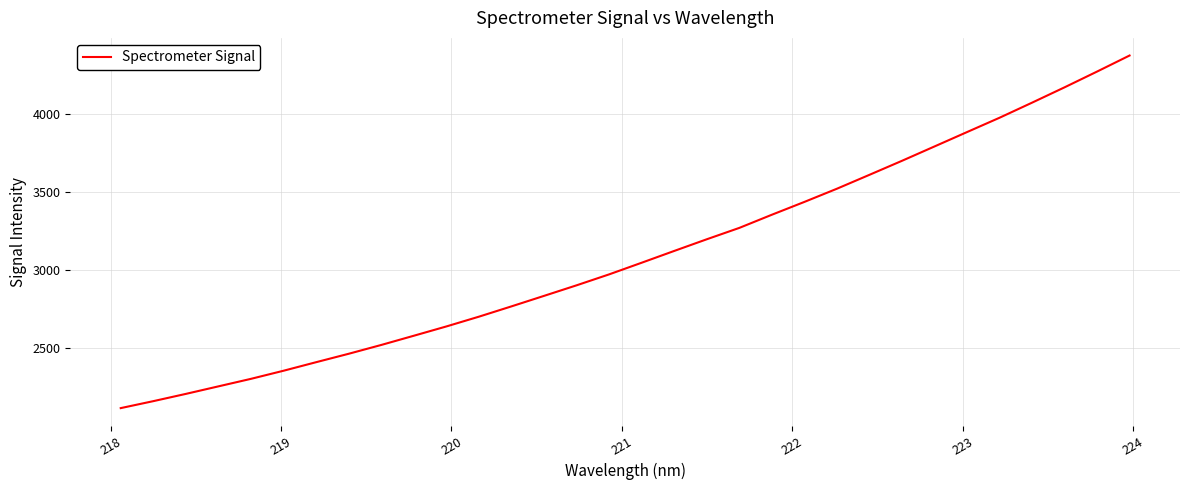

What is the difference between the maximum and minimum values?

2258.1